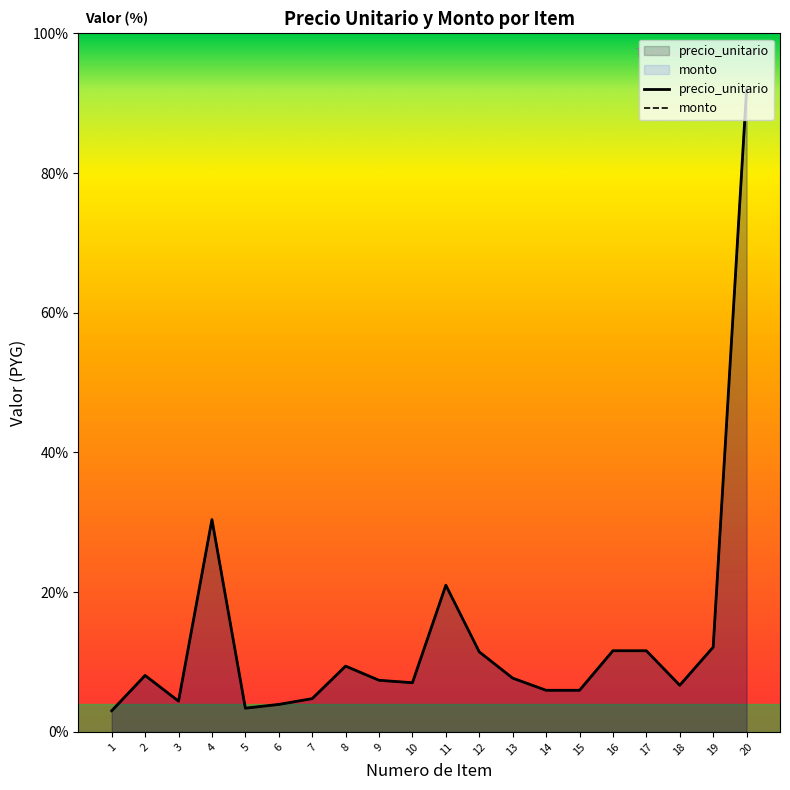

What are all the series names shown in the legend?

precio_unitario, monto